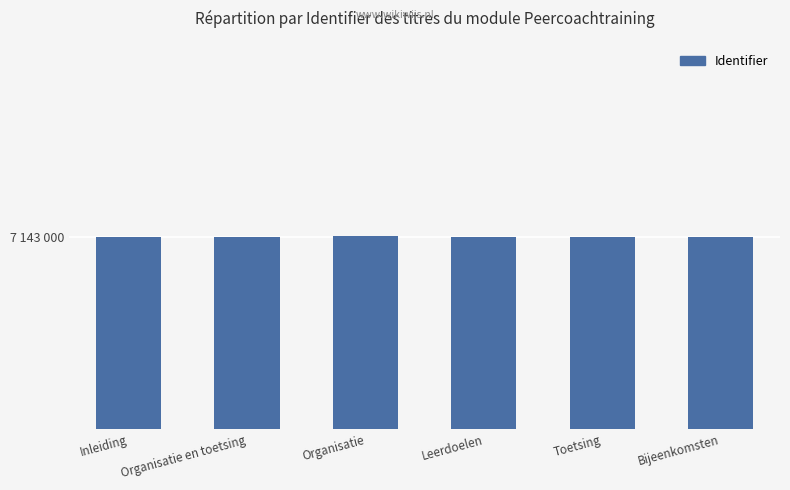

The chart shows a value of 1718296 at Inleiding. True or false?

False